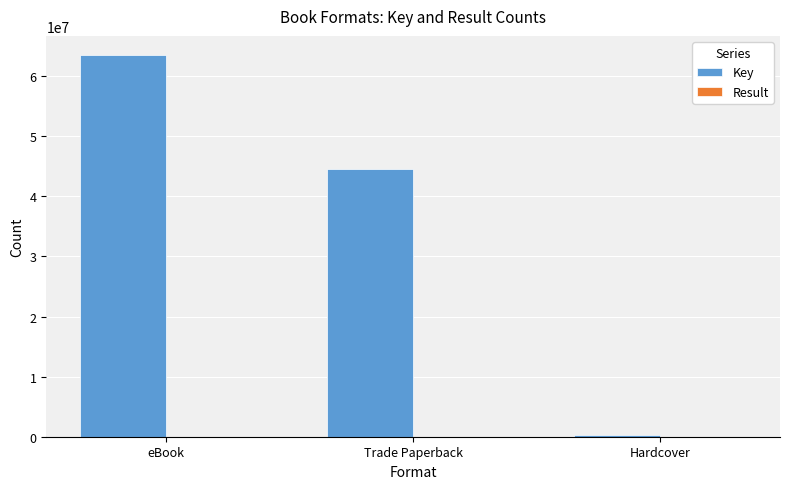

The value of Key at Trade Paperback is 72383735. True or false?

False